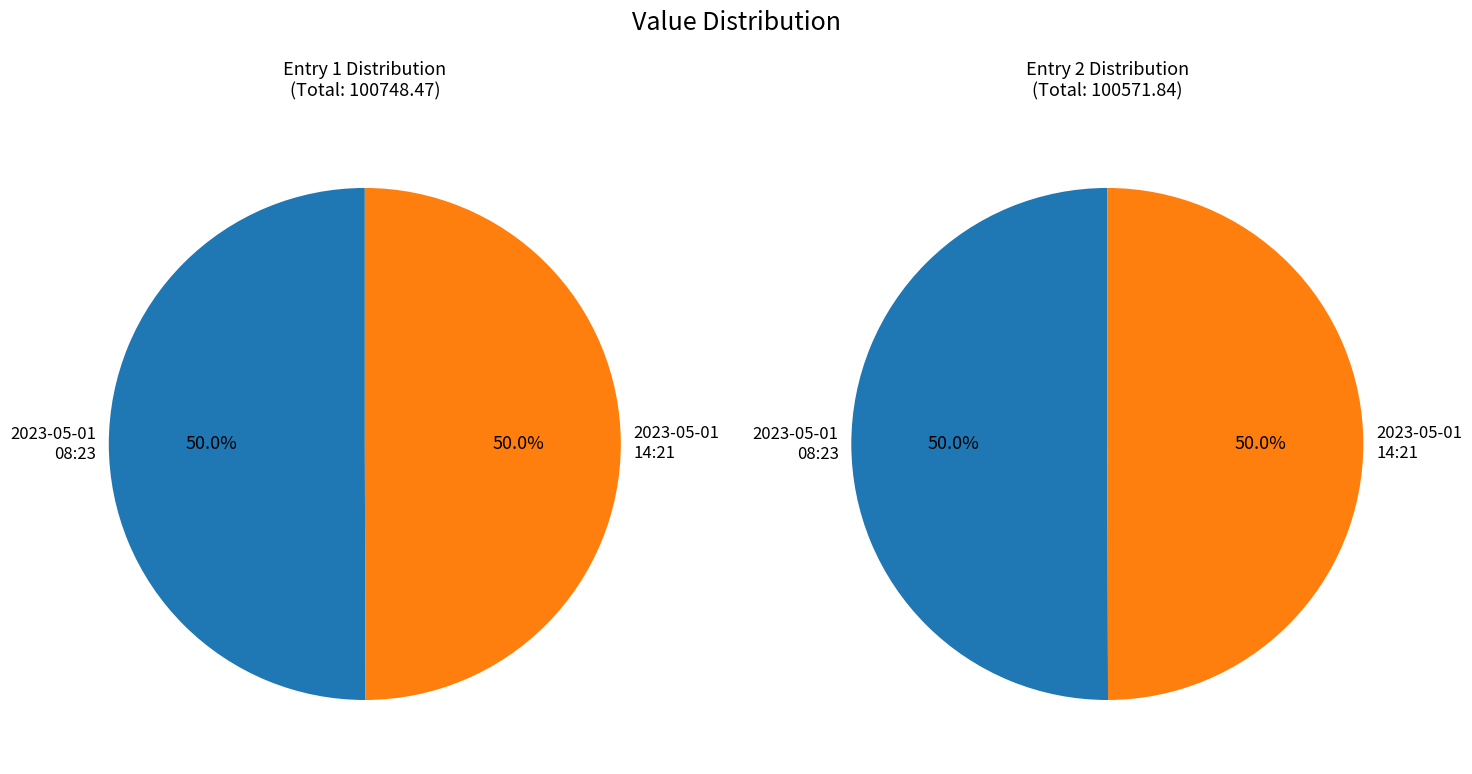

To the nearest percent, what is the combined percentage of 2023-05-01T08:23:25.040Z and 2023-05-01T14:21:47.584Z?

100%